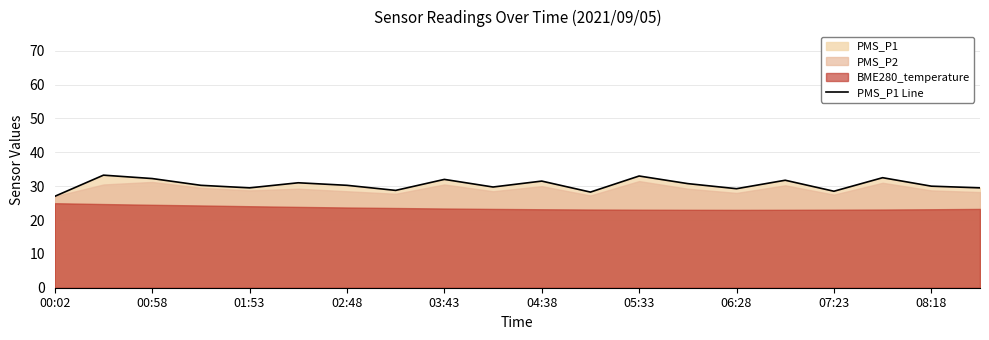

The value of PMS_P1 Line at 06:28 is 48.0. True or false?

False